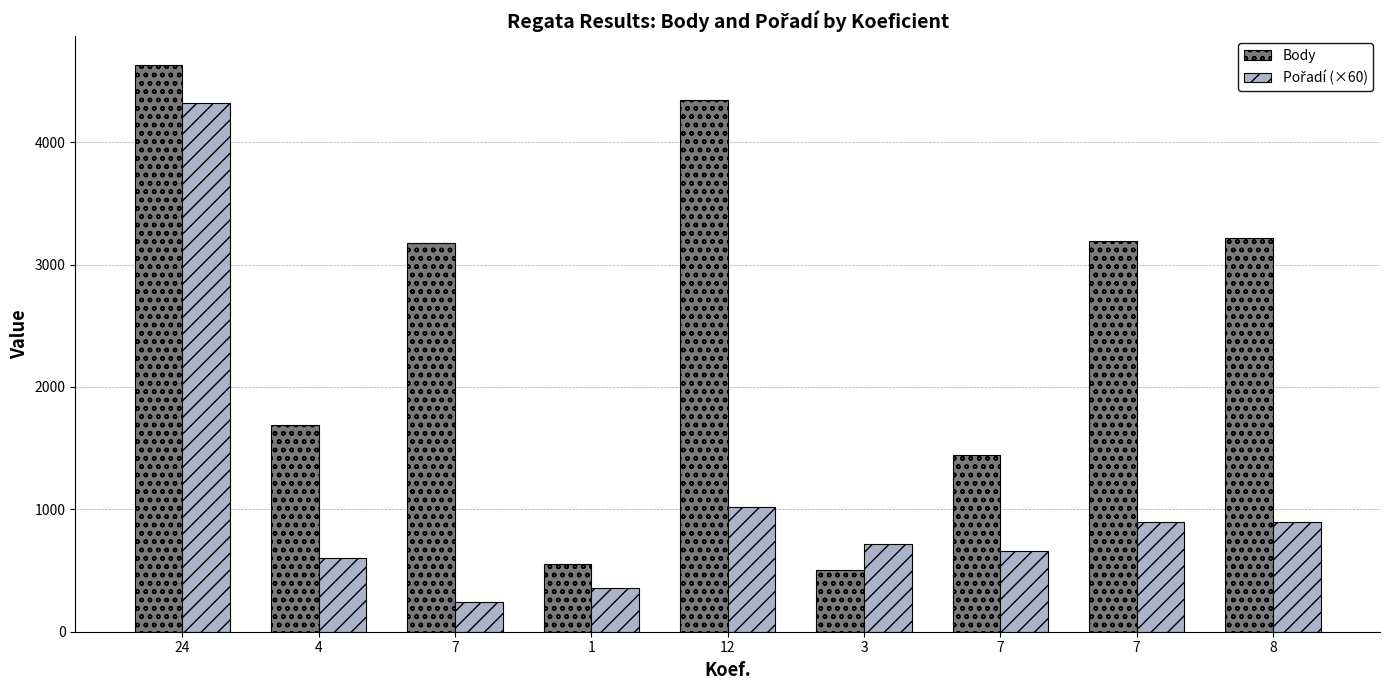

How many bars are there in each group?

2